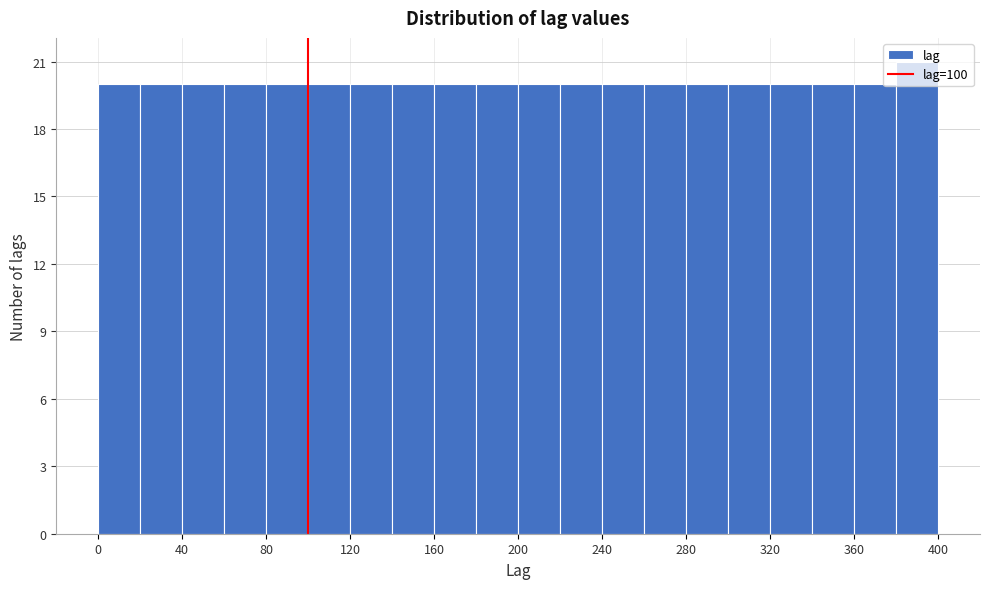

Reading left to right, list every bar in this chart as the range it spans on the x-axis followed by its height. The values are not printed on the chart, so give them approximately, as read against the axis.

0 to 20: 20
20 to 40: 20
40 to 60: 20
60 to 80: 20
80 to 100: 20
100 to 120: 20
120 to 140: 20
140 to 160: 20
160 to 180: 20
180 to 200: 20
200 to 220: 20
220 to 240: 20
240 to 260: 20
260 to 280: 20
280 to 300: 20
300 to 320: 20
320 to 340: 20
340 to 360: 20
360 to 380: 20
380 to 400: 21